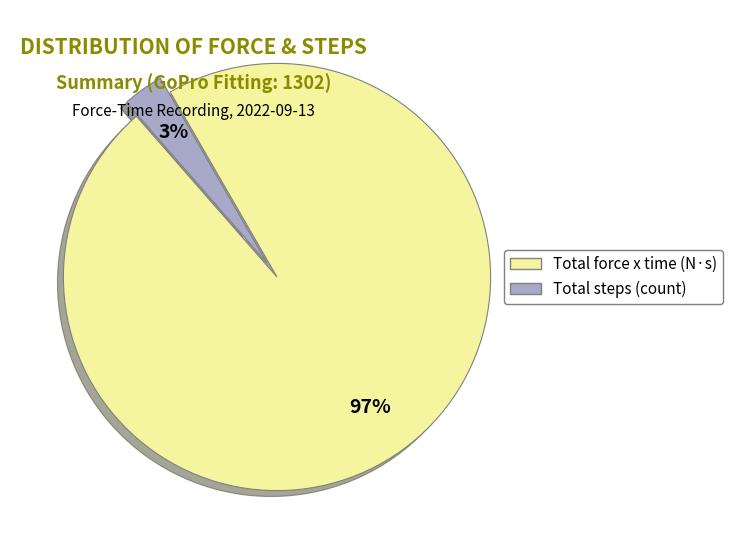

The Total force x time slice represents 85% of the pie. True or false?

False